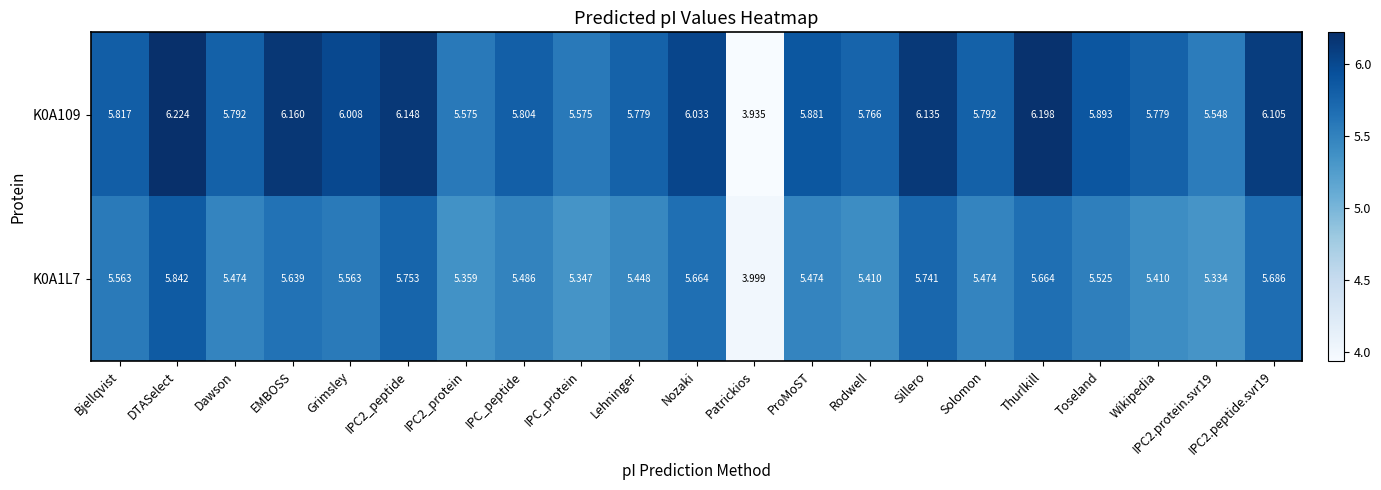

Which series changed the most between DTASelect and IPC2.protein.svr19?

K0A109